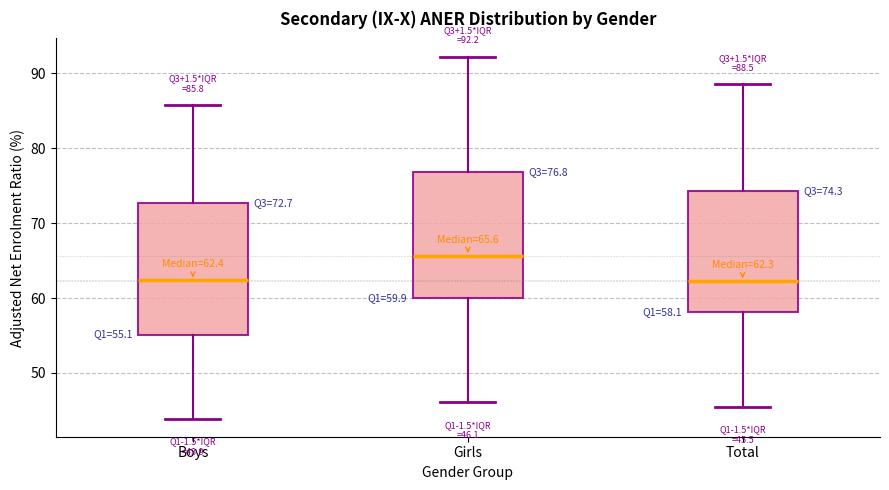

Which box's median line is the highest?

Girls